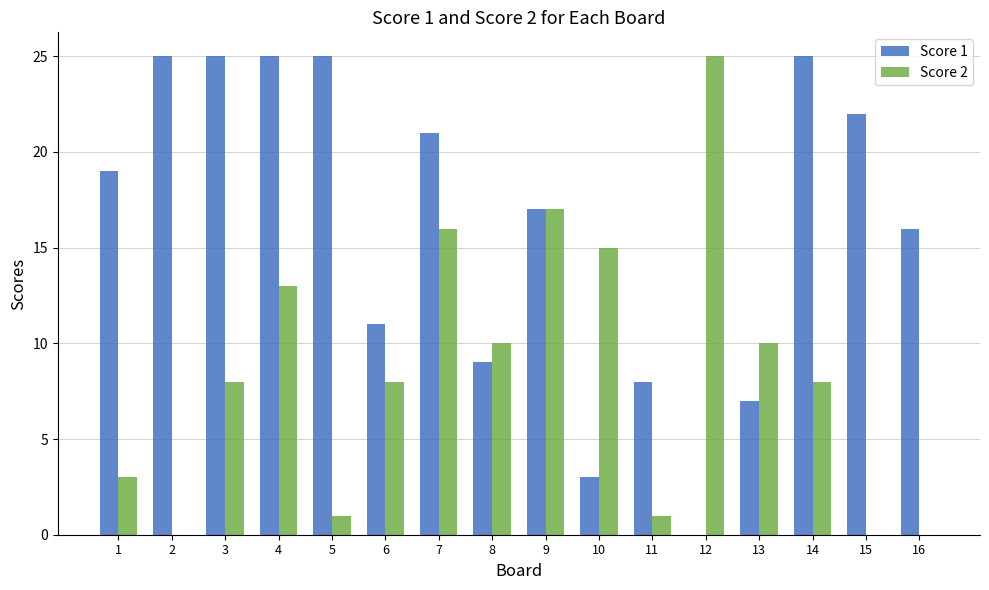

What is the highest value of the Score 1 series?

25